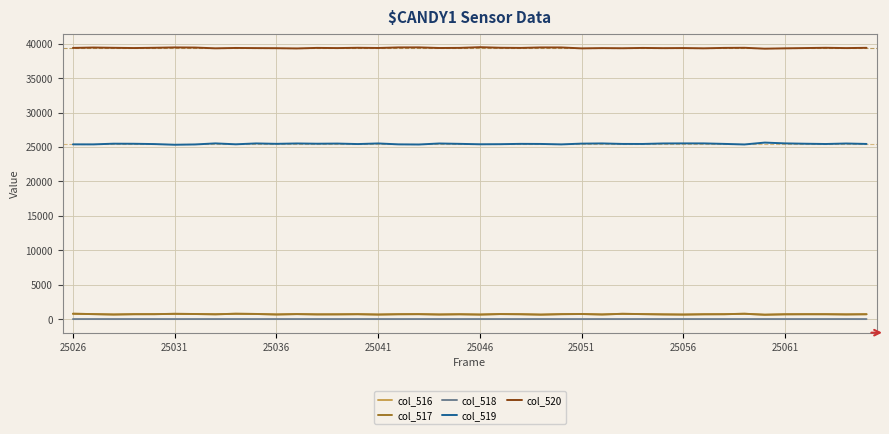

What is the average value of the col_516 series?

704